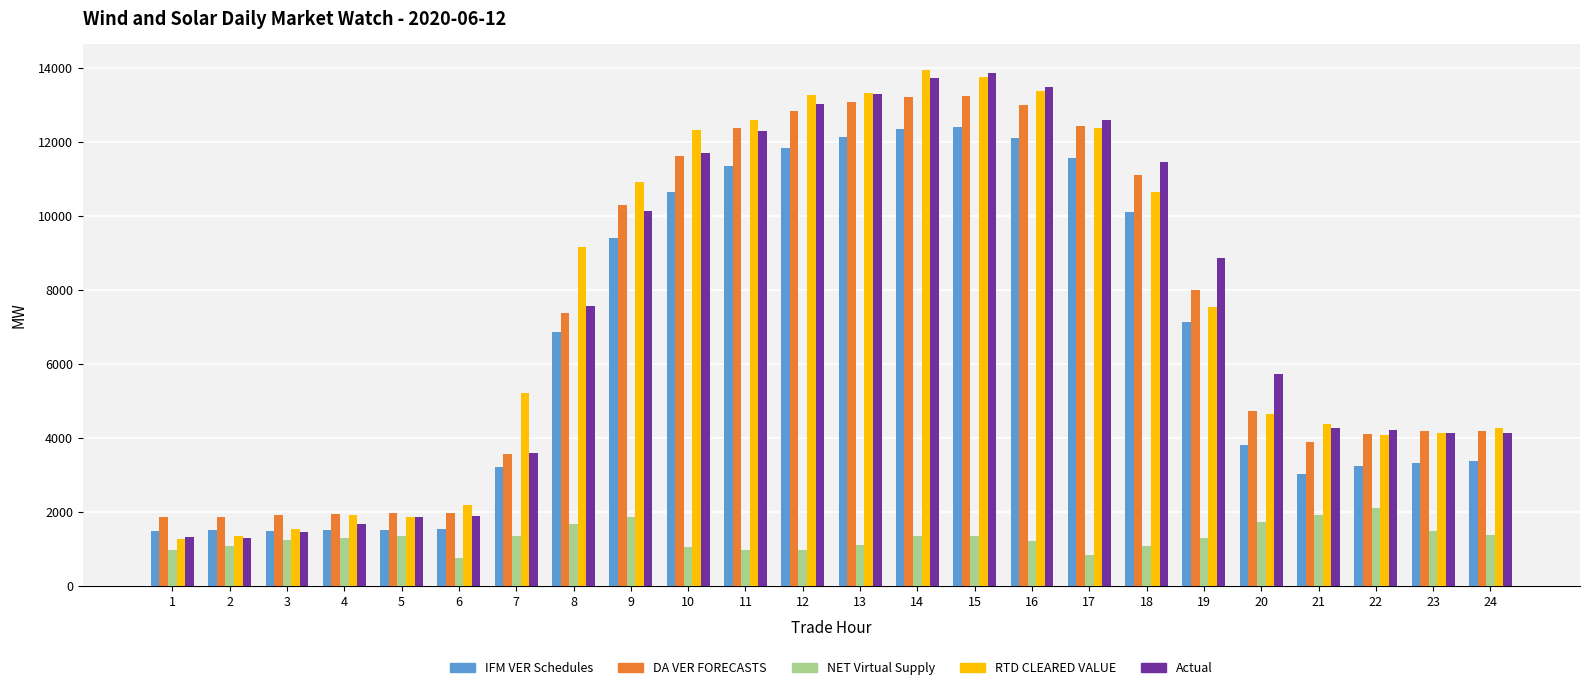

Which series changed the most between 4 and 24?

Actual